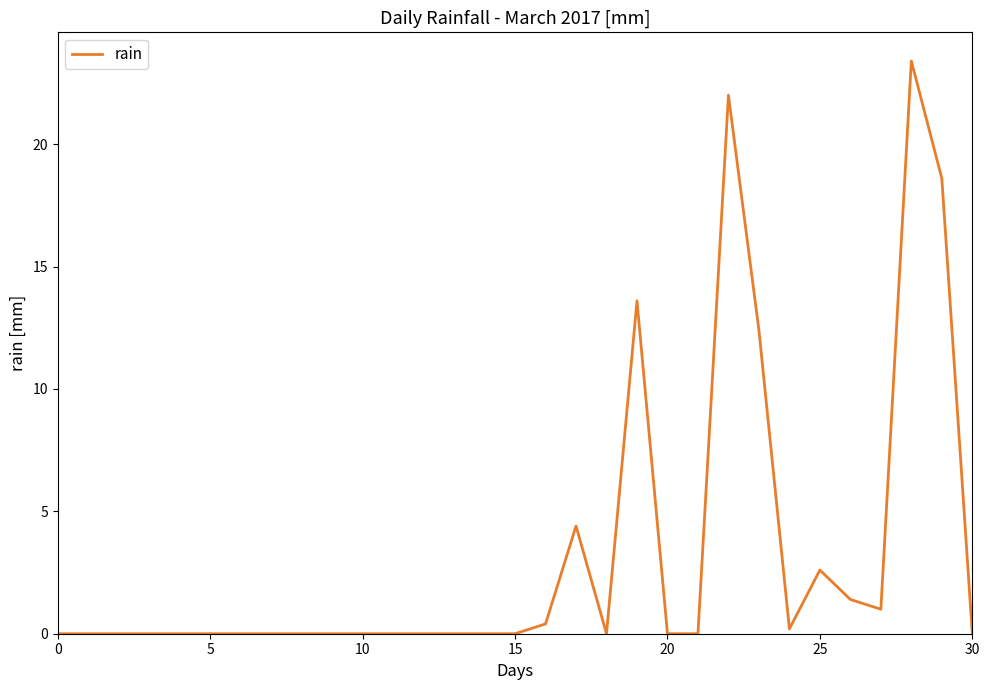

What is the maximum value shown in the chart?

23.4